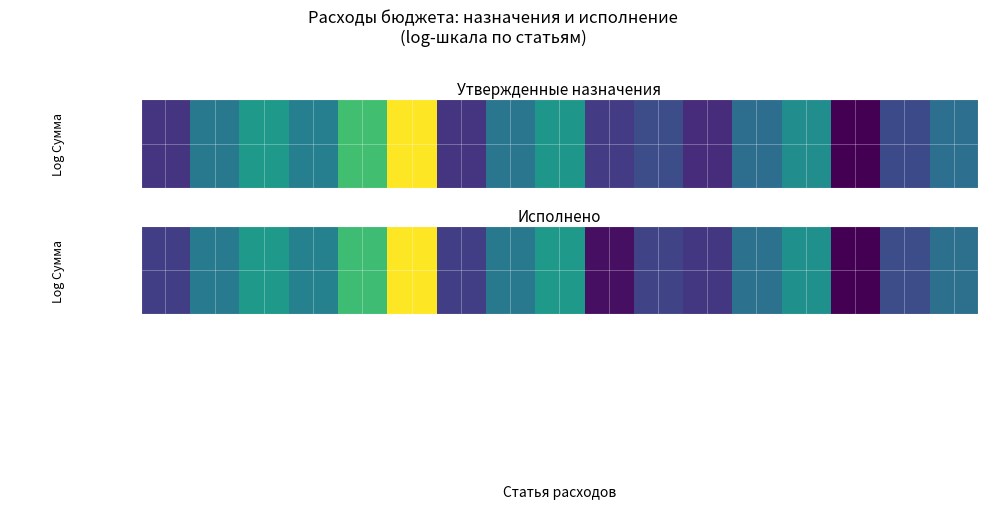

What is the change in value from Закупка товаров 0104 to Фонд оплаты труда 0102?

-0.4